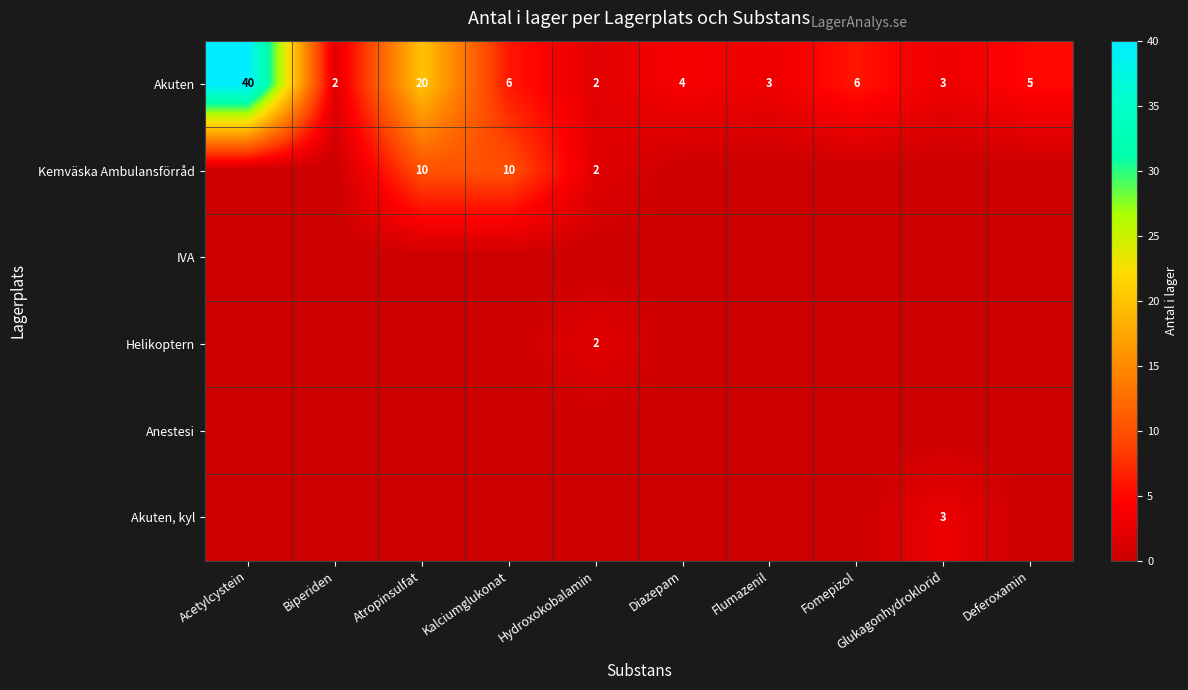

The value of Akuten at Biperiden is 2. True or false?

True